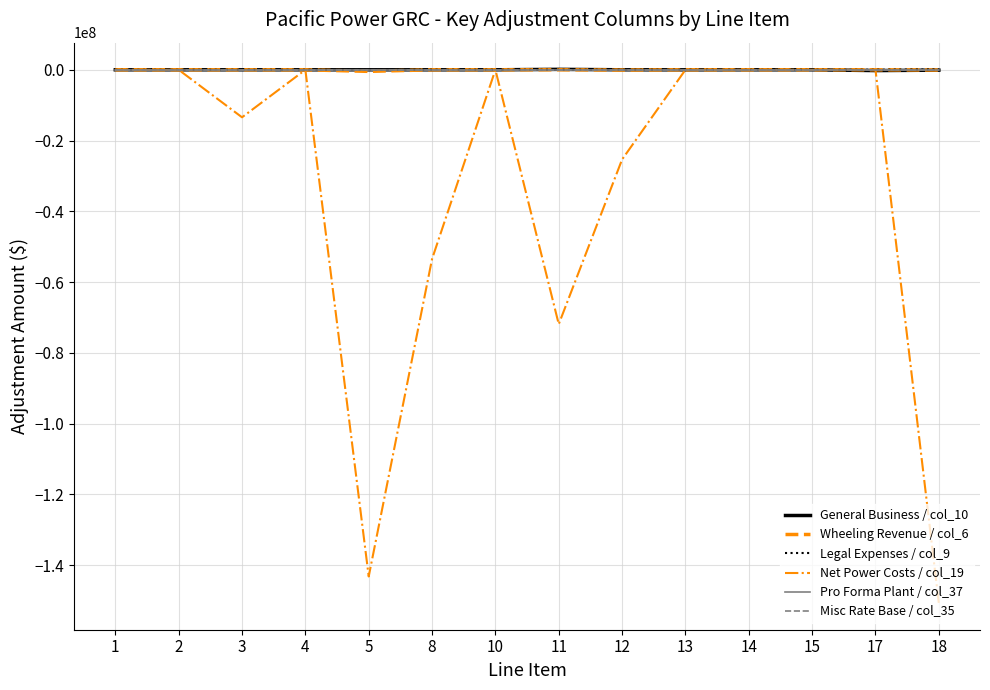

Is this an area chart (filled region under the line)?

No